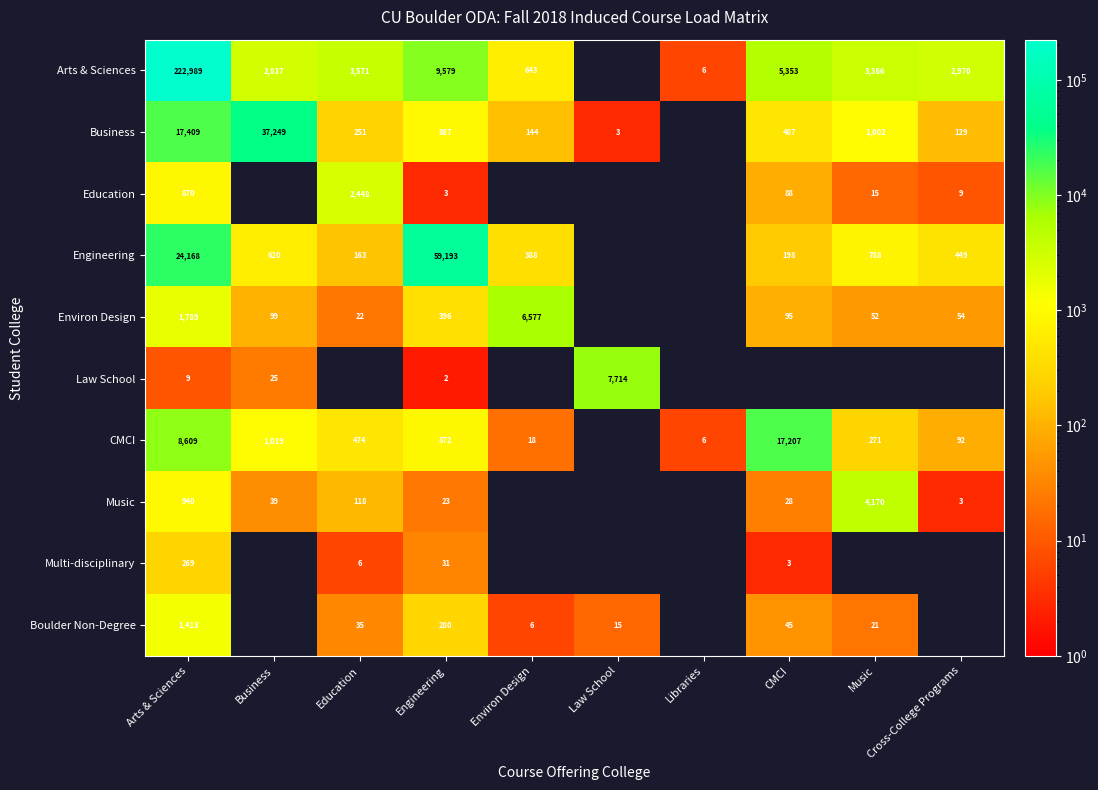

What is the difference between the Environ Design values at Business and Environ Design?

6478